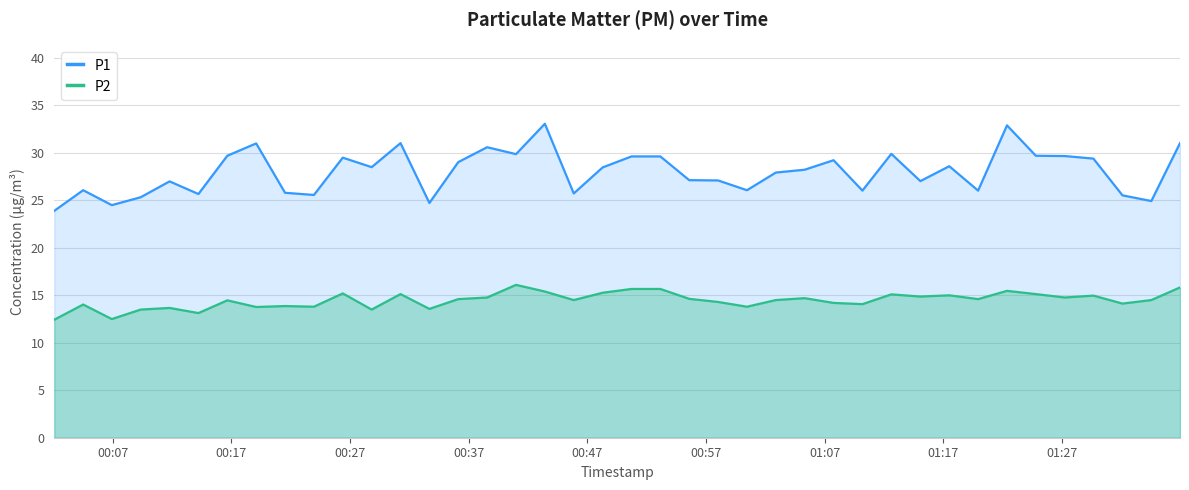

Rank the series by their maximum value, from highest to lowest.

P1, P2